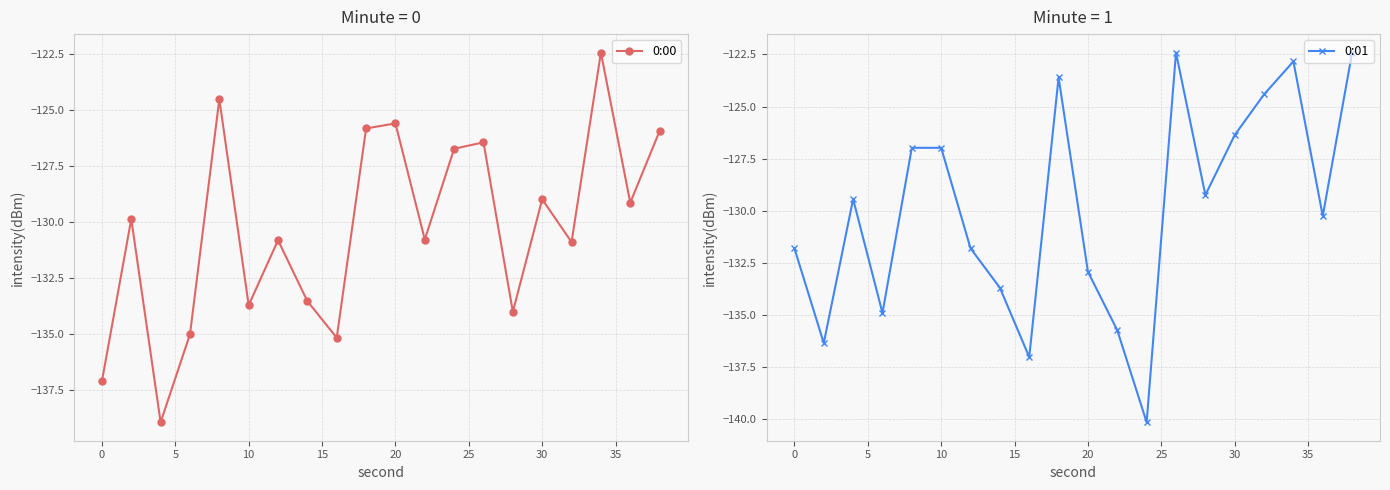

Reading right to left, what are all the values shown in this chart?

0:00: -125.9	-129.1	-122.4	-130.9	-129.0	-134.0	-126.4	-126.7	-130.8	-125.6	-125.8	-135.2	-133.5	-130.8	-133.7	-124.5	-135.0	-139.0	-129.9	-137.1
0:01: -122.4	-130.3	-122.8	-124.4	-126.4	-129.2	-122.4	-140.2	-135.7	-132.9	-123.6	-137.0	-133.7	-131.8	-127.0	-127.0	-134.9	-129.4	-136.4	-131.8